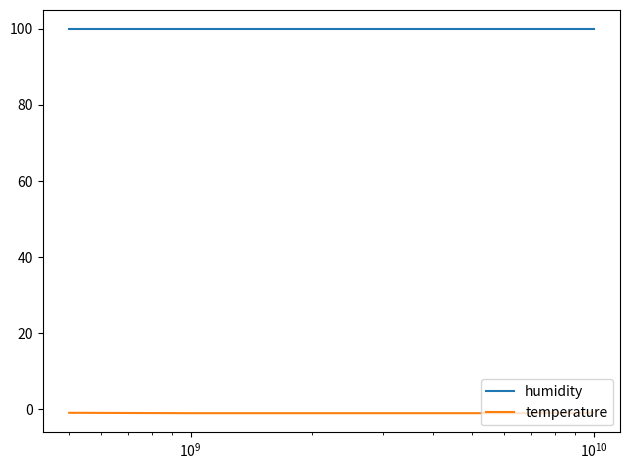

True or false: humidity and temperature cross at least once.

False